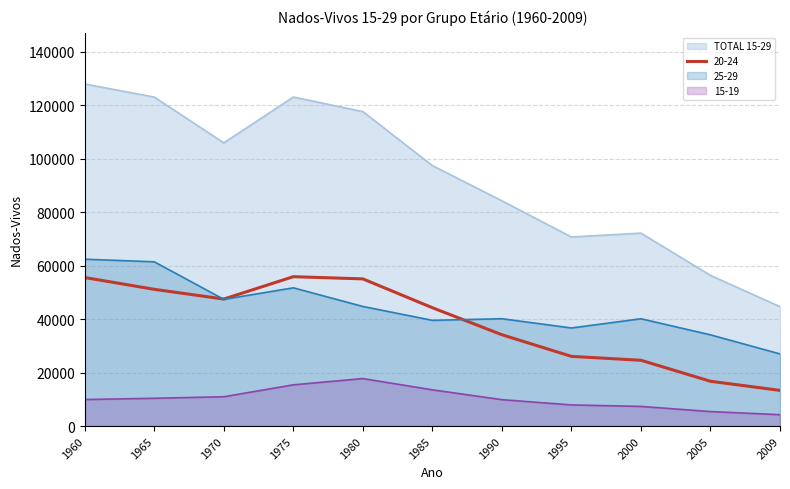

What are all the series names shown in the legend?

TOTAL 15-29, 20-24, 25-29, 15-19